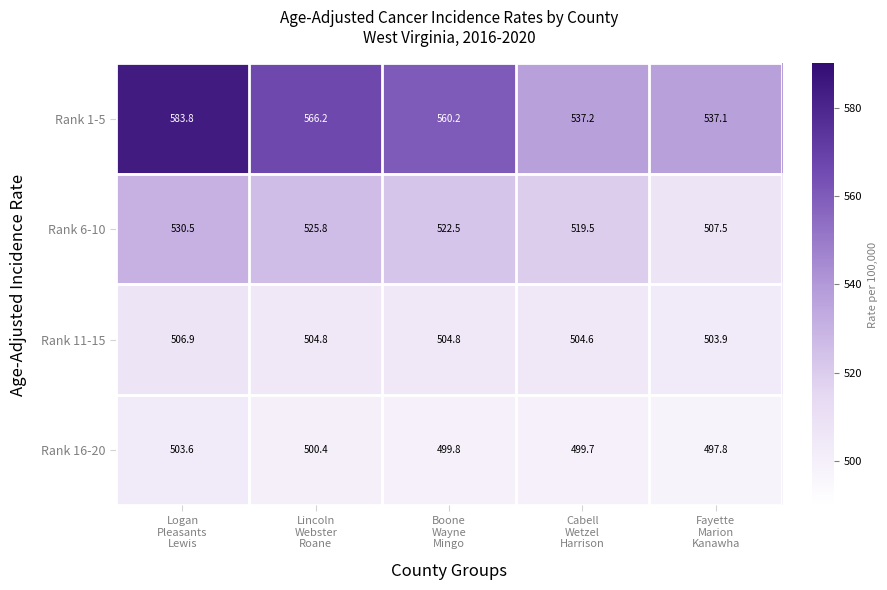

At how many categories does at least one series exceed 526?

5